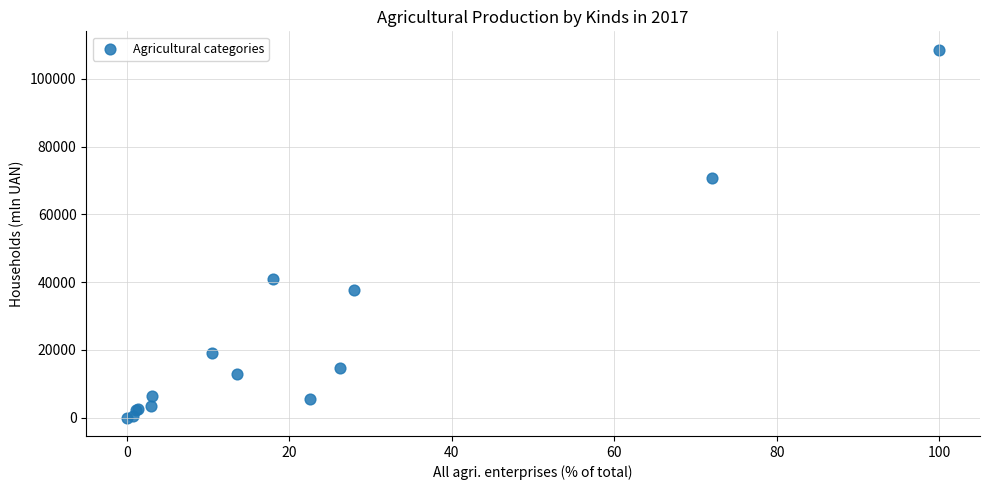

What Y value in the scatter plot is closest to 54314?

40972.7